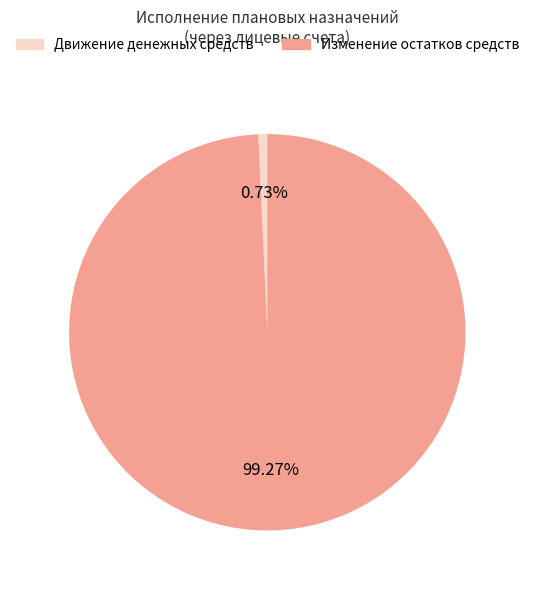

Count the number of slices in the pie.

2